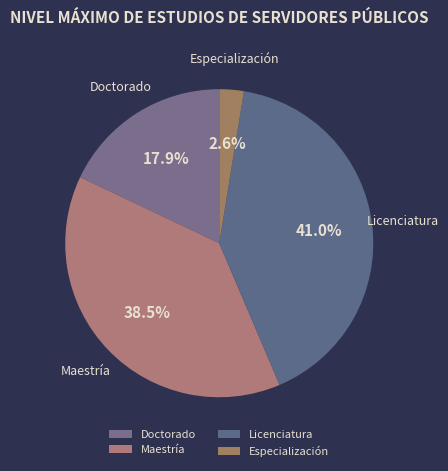

Rank the categories by value from lowest to highest.

Especialización, Doctorado, Maestría, Licenciatura